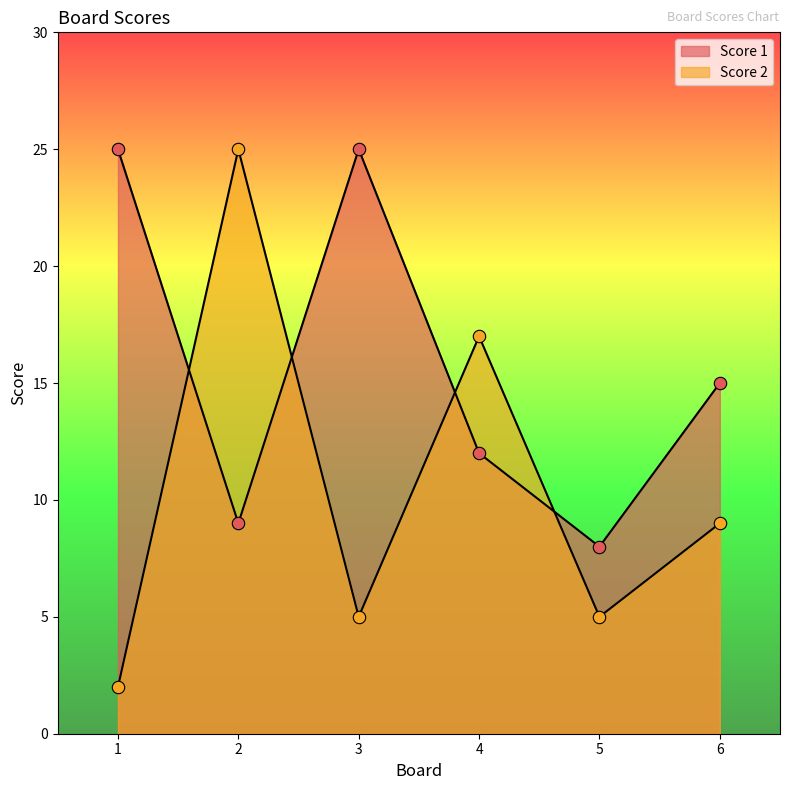

Which series has the largest Y range (max minus min)?

Score 2